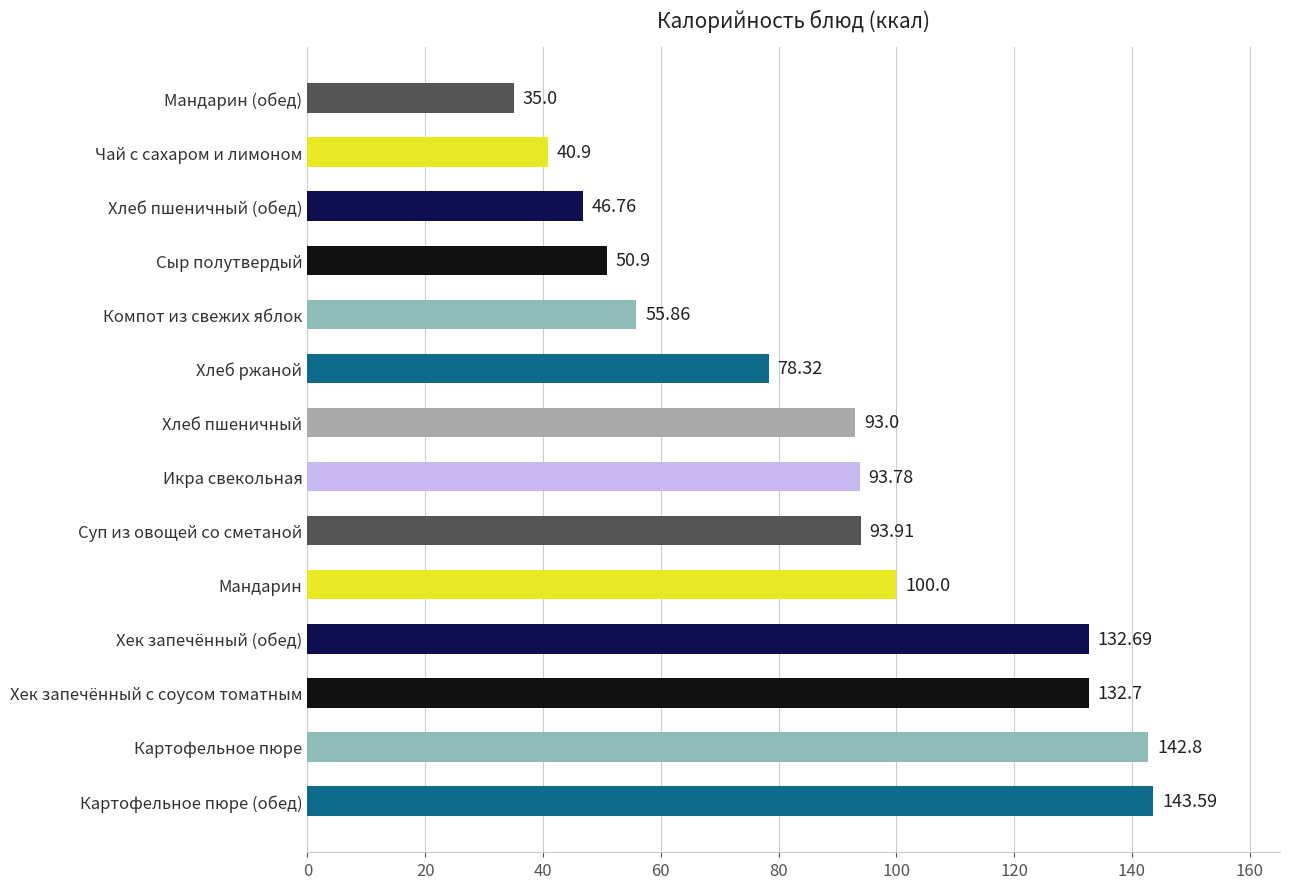

Count the number of categories in the chart.

14